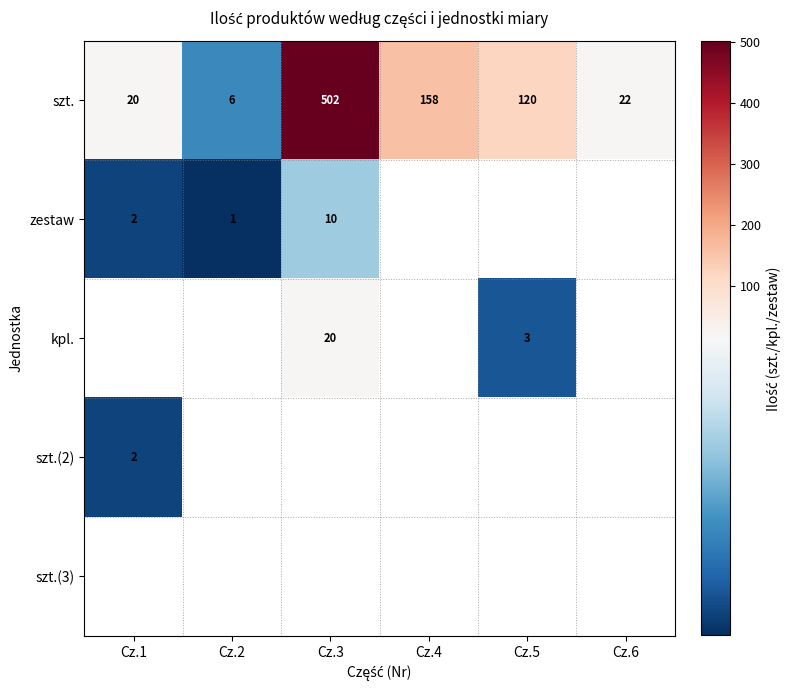

At which label does szt. first exceed 120?

Cz.3